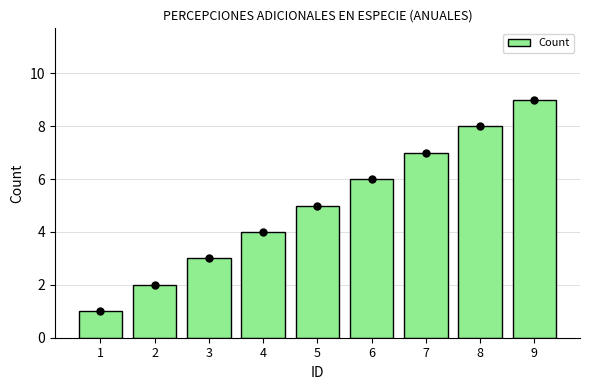

What value does the data have at 8?

8